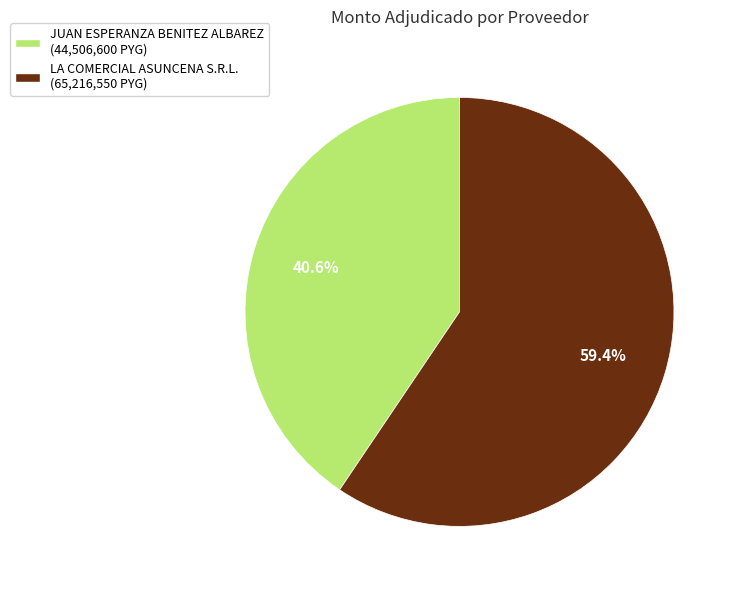

What percentage is the JUAN ESPERANZA BENITEZ ALBAREZ slice, to the nearest percent?

41%